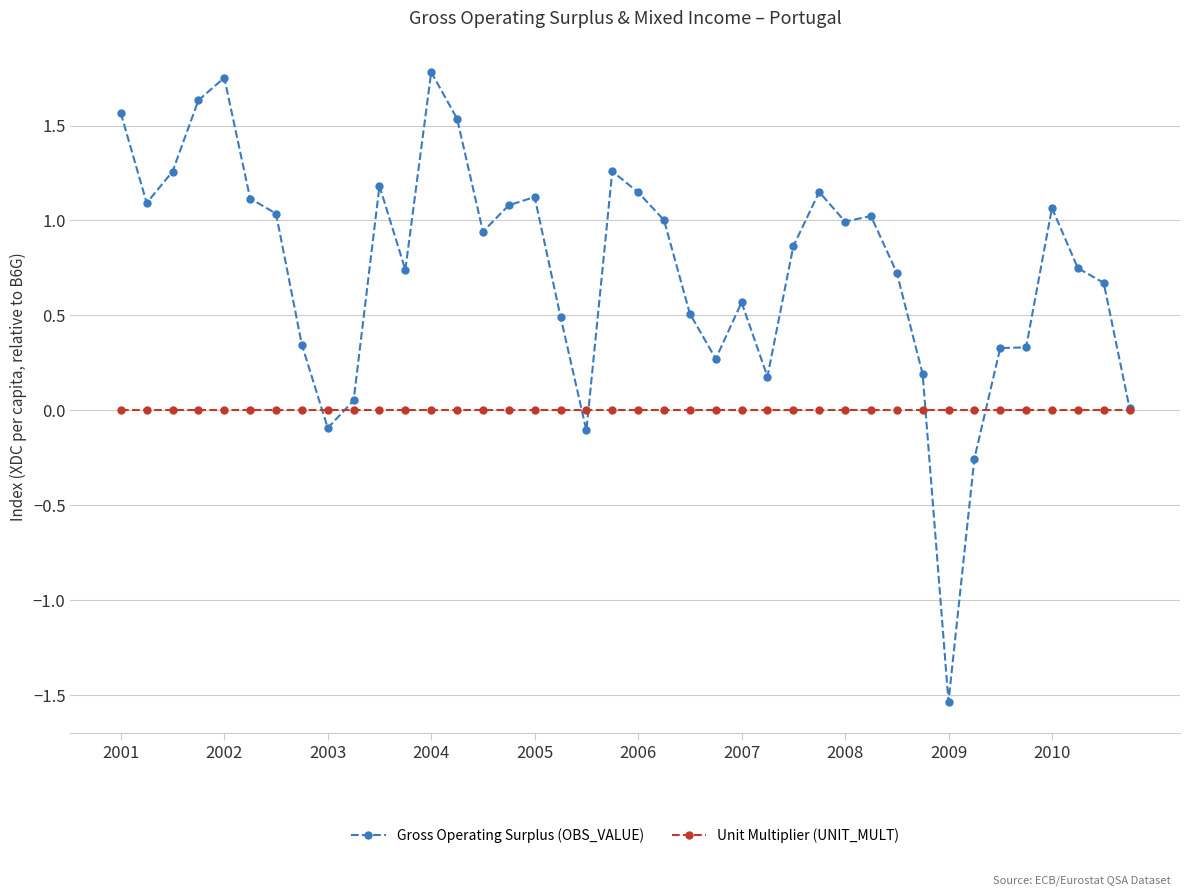

True or false: Unit Multiplier (UNIT_MULT) and Gross Operating Surplus (OBS_VALUE) cross at least once.

True